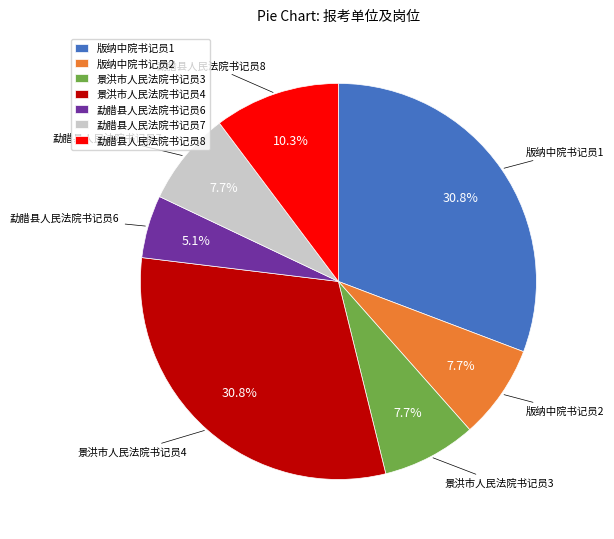

What percentage is the 版纳中院书记员2 slice, to the nearest percent?

8%